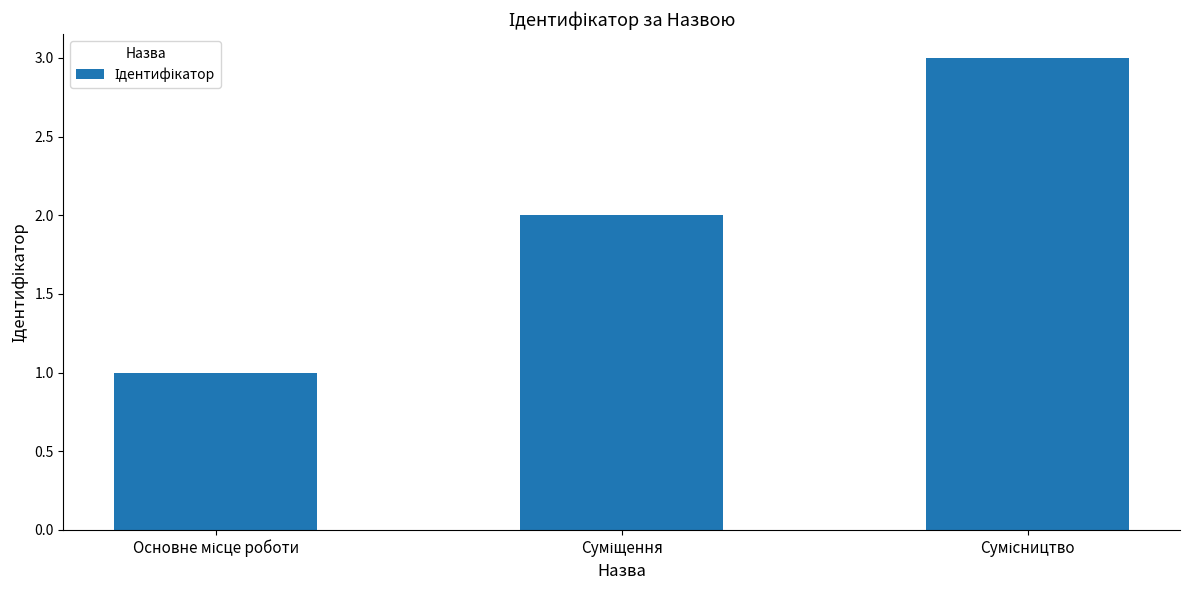

What is the maximum value shown in the chart?

3